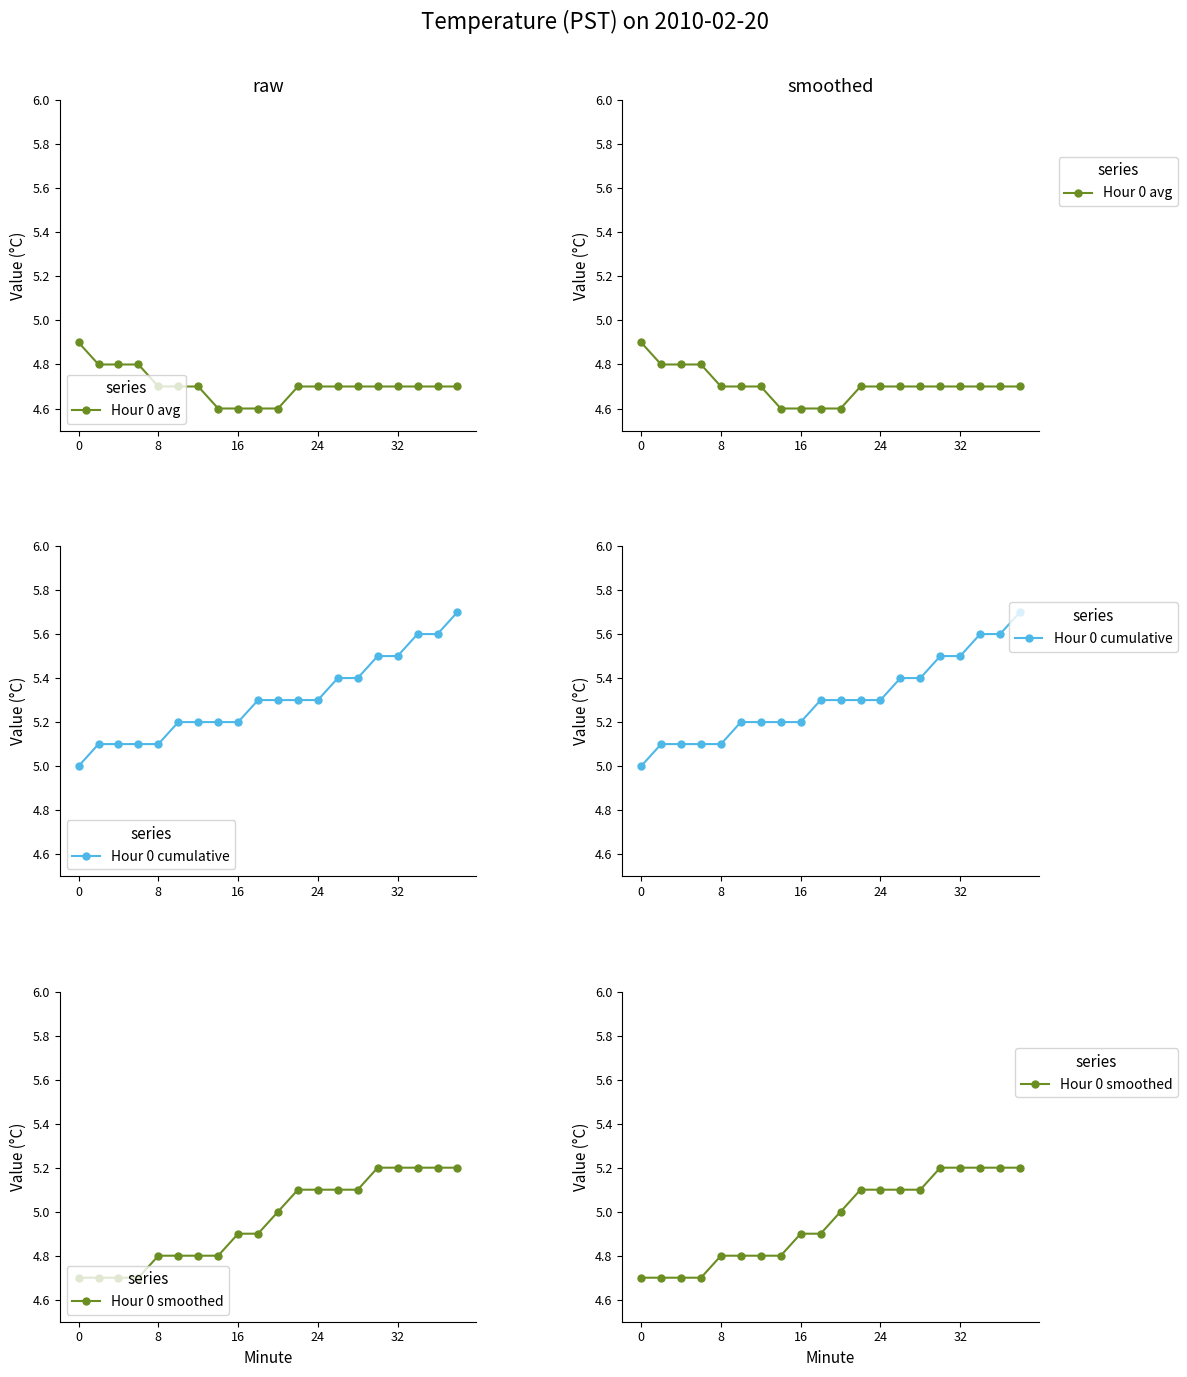

At how many categories does at least one series exceed 5?

19